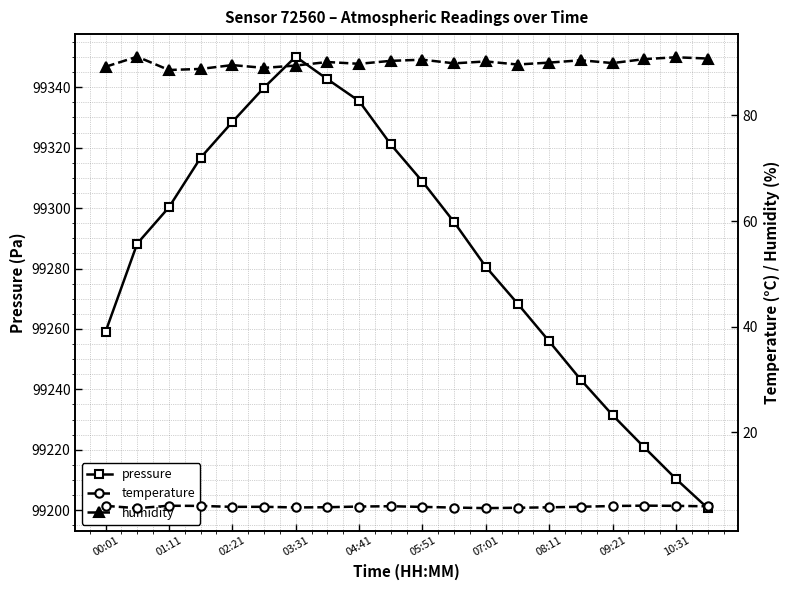

At 15, list the series in order from largest to smallest.

pressure, humidity, temperature